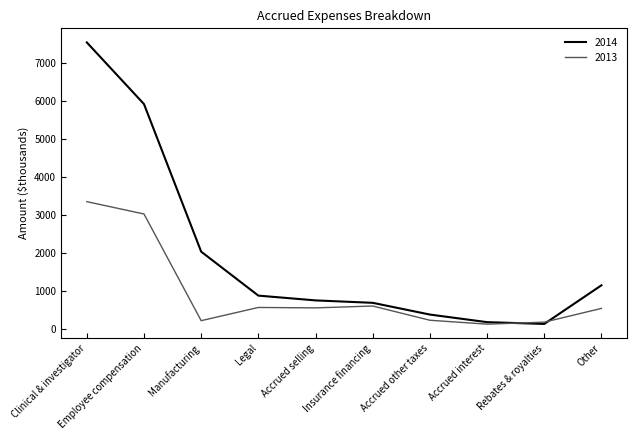

What is the total value across all series at Accrued other taxes?

622